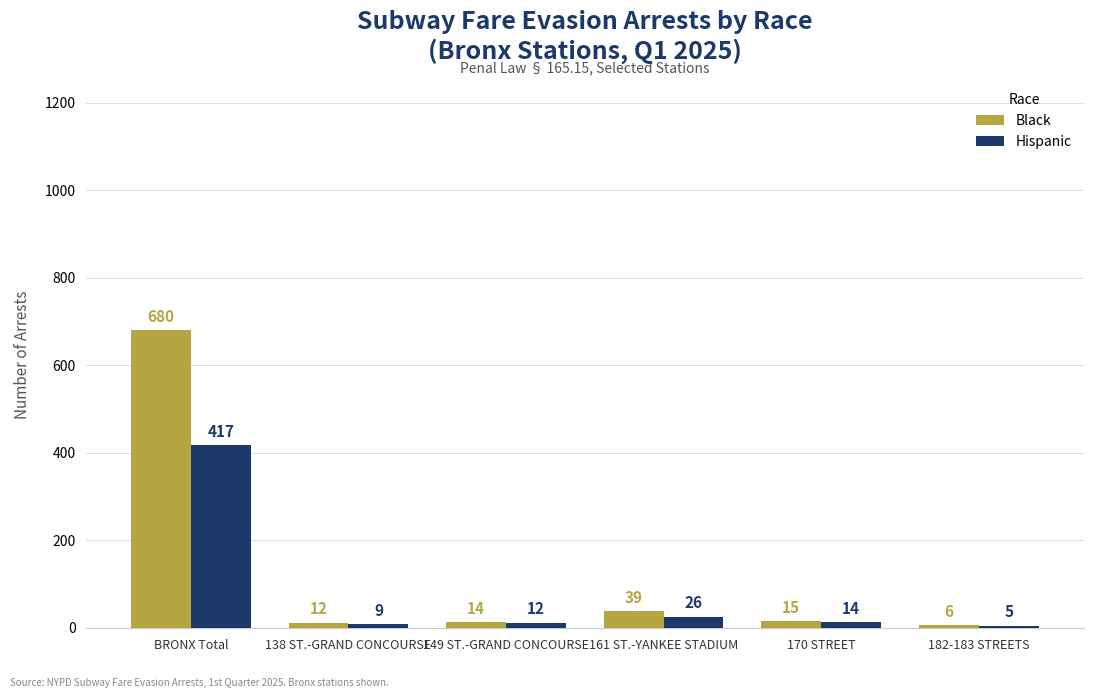

Which series has the widest spread of values?

Black